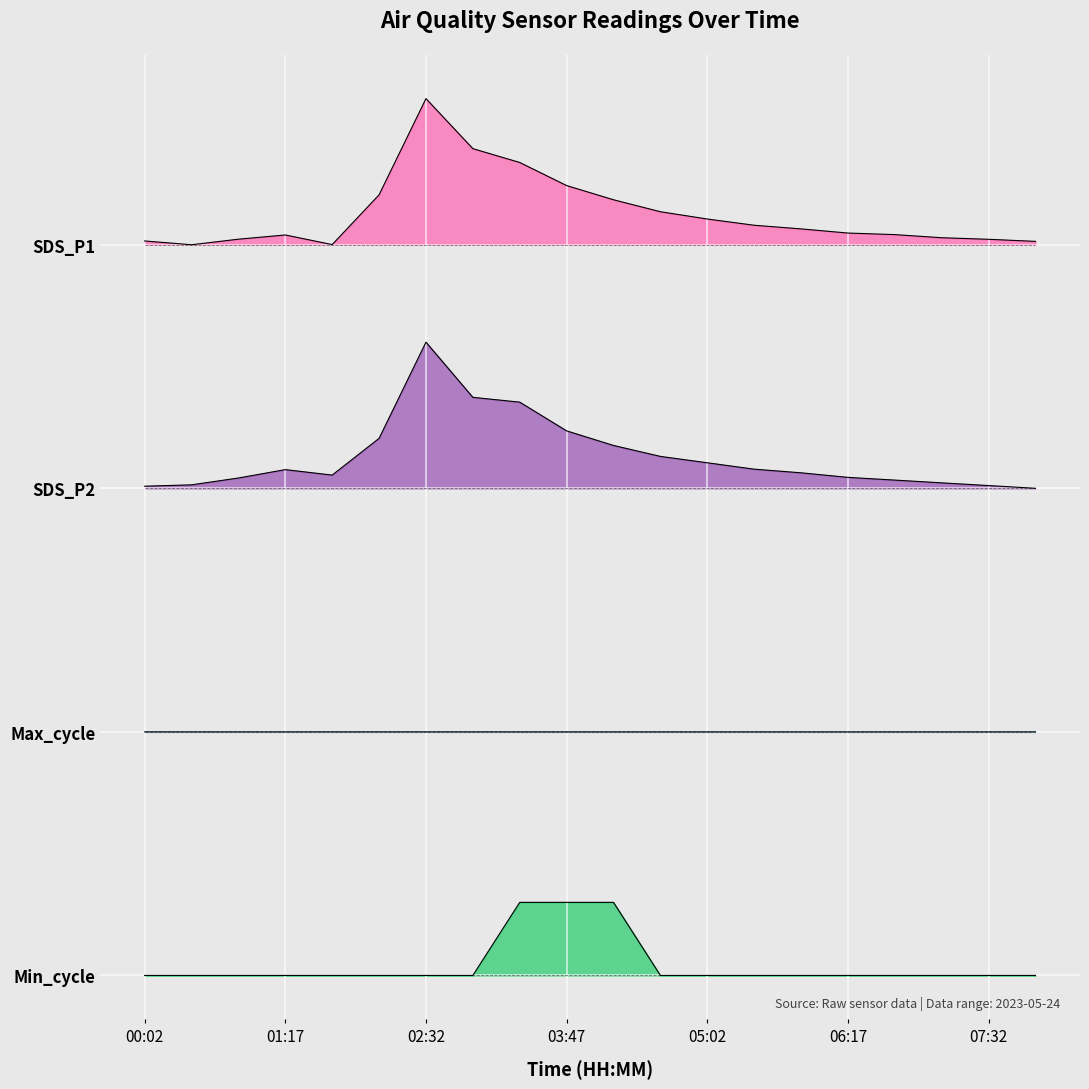

How many values in the SDS_P1 series exceed 3?

19